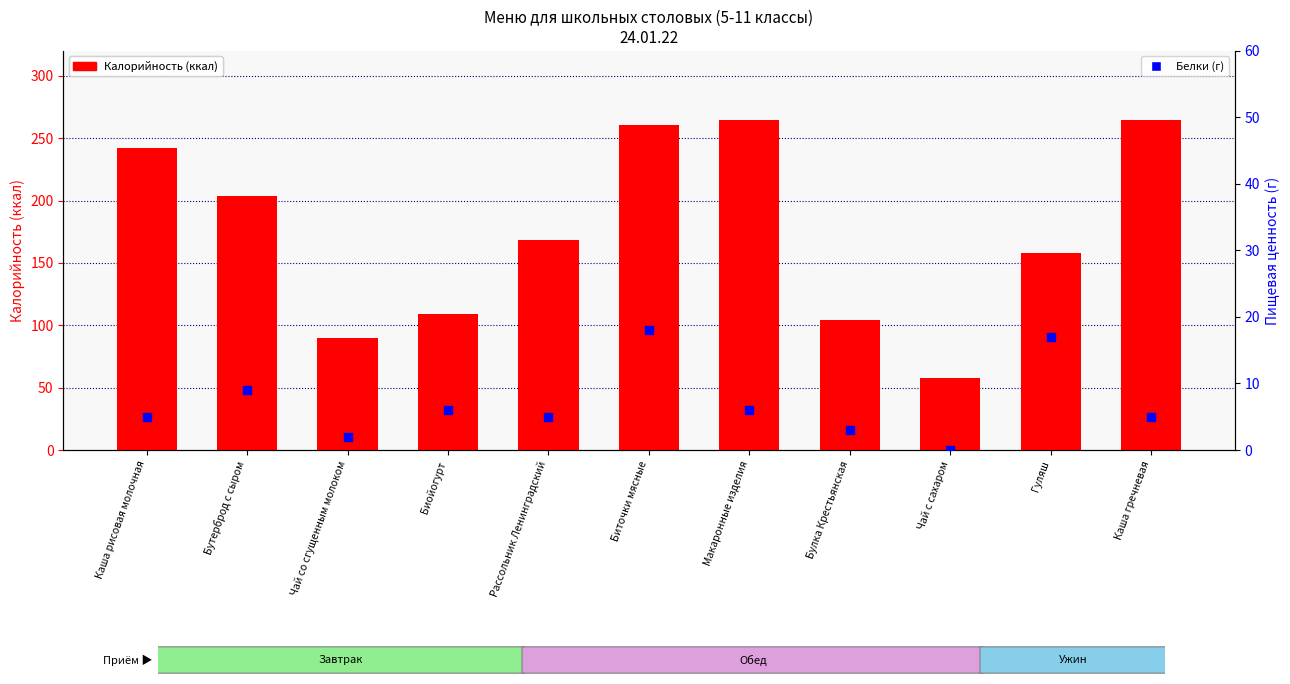

Which series reaches the minimum Y coordinate?

Б (белки)